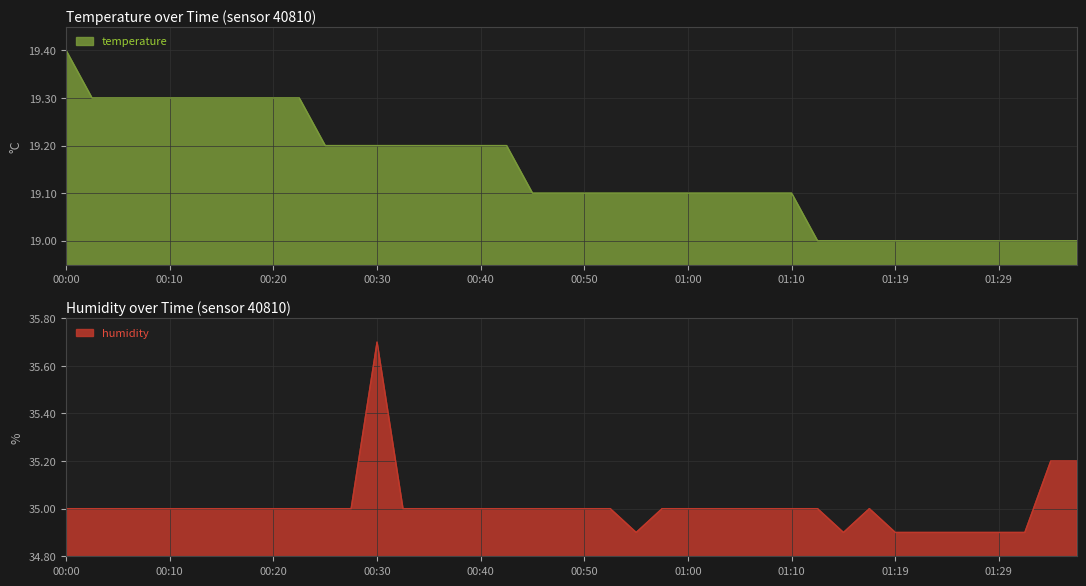

How many series are shown in this chart?

2